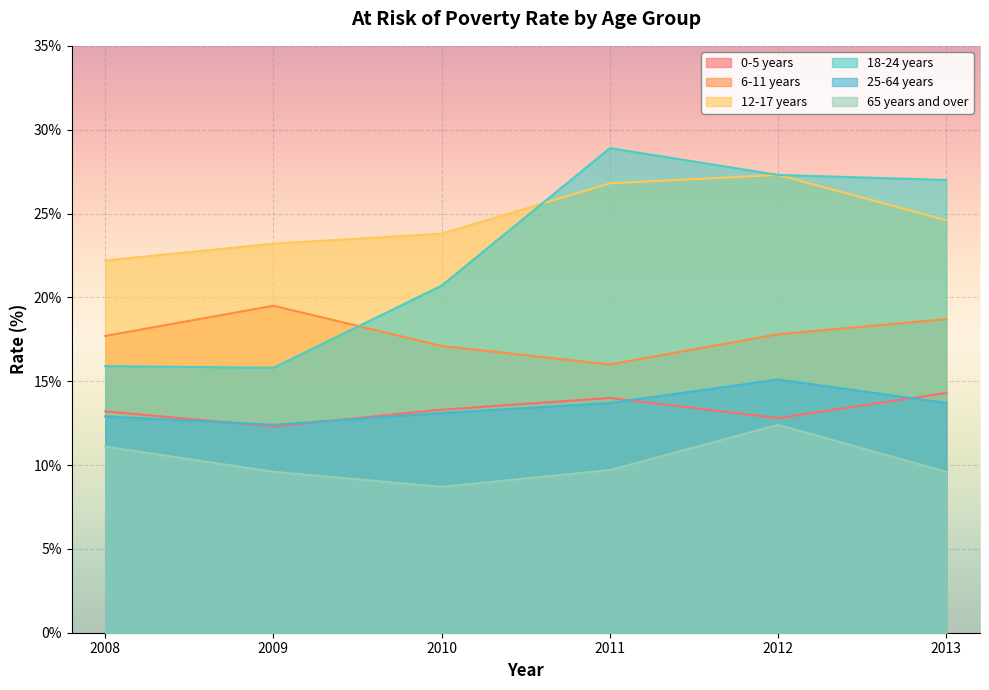

How many interior local peaks does the 0-5 years series have?

1